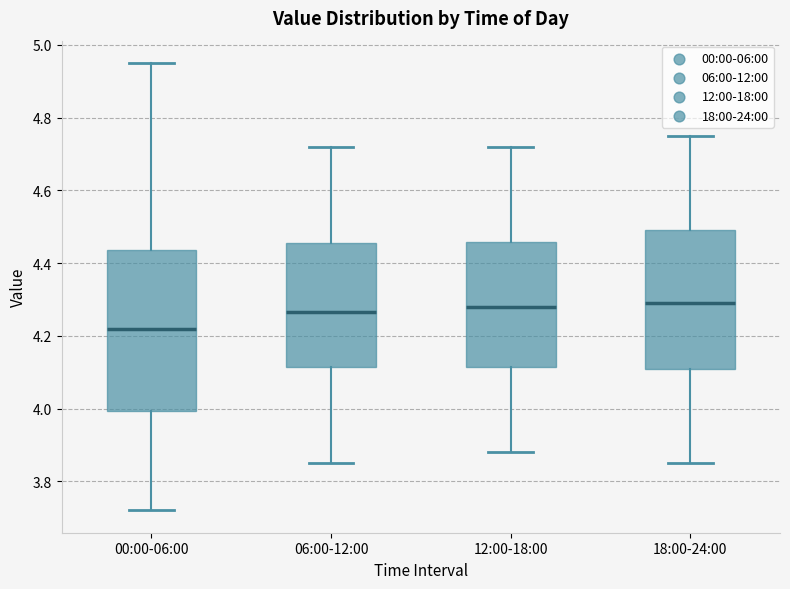

Where does the median line of the box for 18:00-24:00 sit on the y-axis? The values are not printed on the chart, so give them approximately, as read against the axis.

4.30